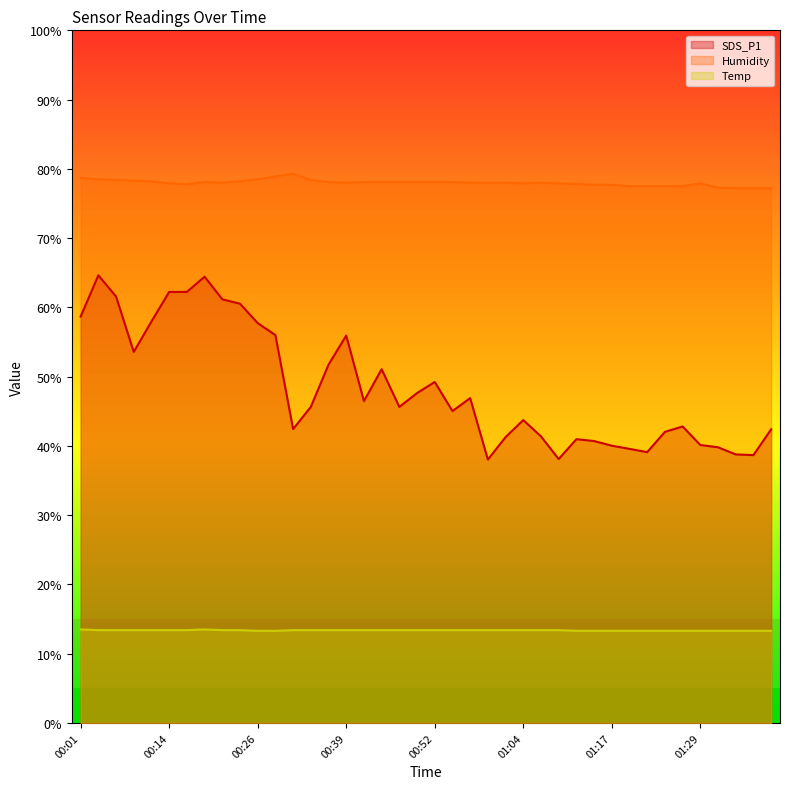

Which series has the largest total across all categories?

Humidity